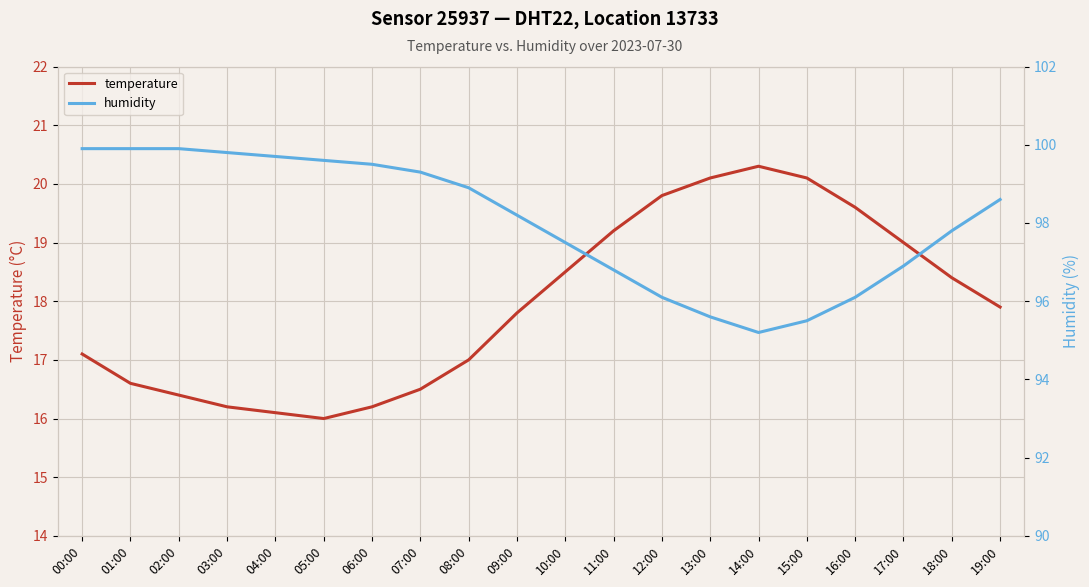

The value of humidity at 01:00 is 99.9. True or false?

True